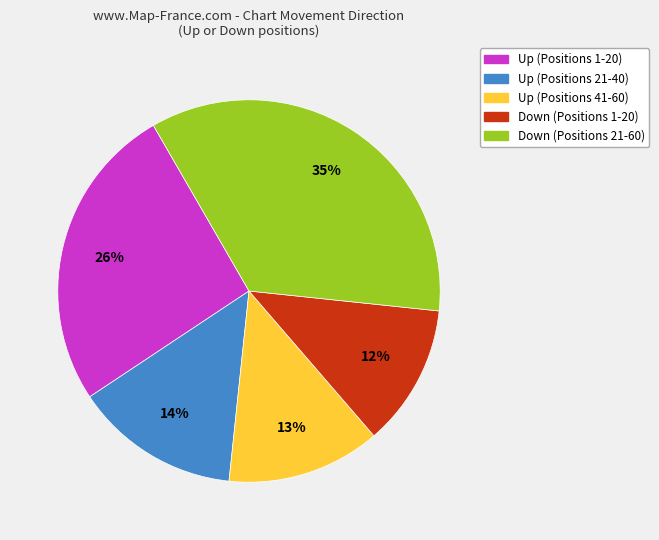

The Up (Positions 41-60) slice represents 8% of the pie. True or false?

False